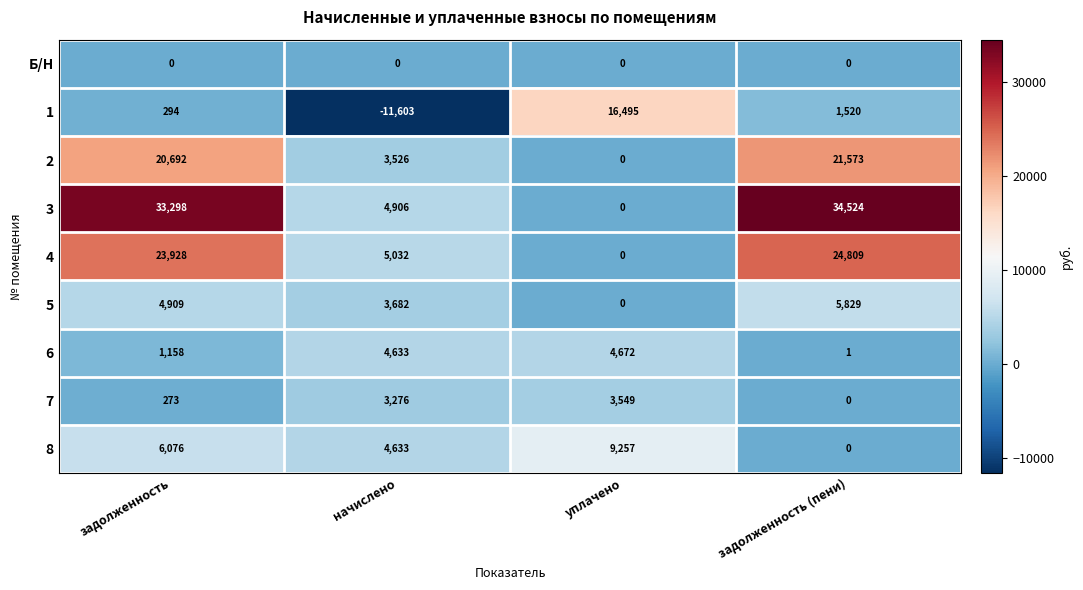

How many distinct data groups are displayed?

9